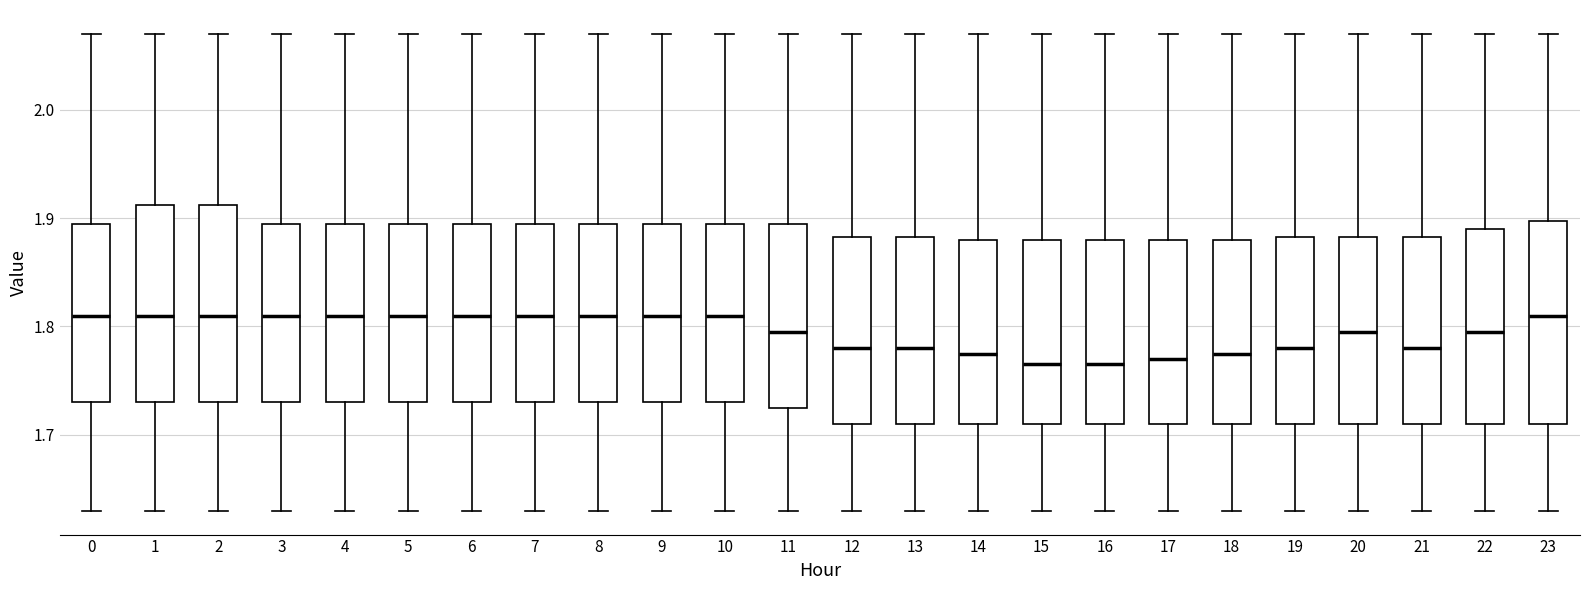

Where does the median line of the box at x = 11 sit on the y-axis? The values are not printed on the chart, so give them approximately, as read against the axis.

1.80